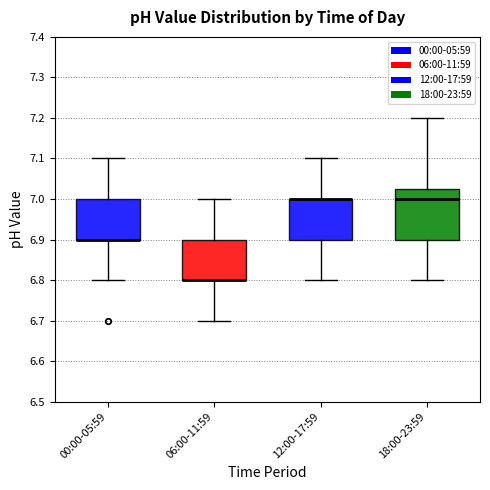

Comparing the boxes themselves (not the whiskers), which one is the tallest?

18:00-23:59